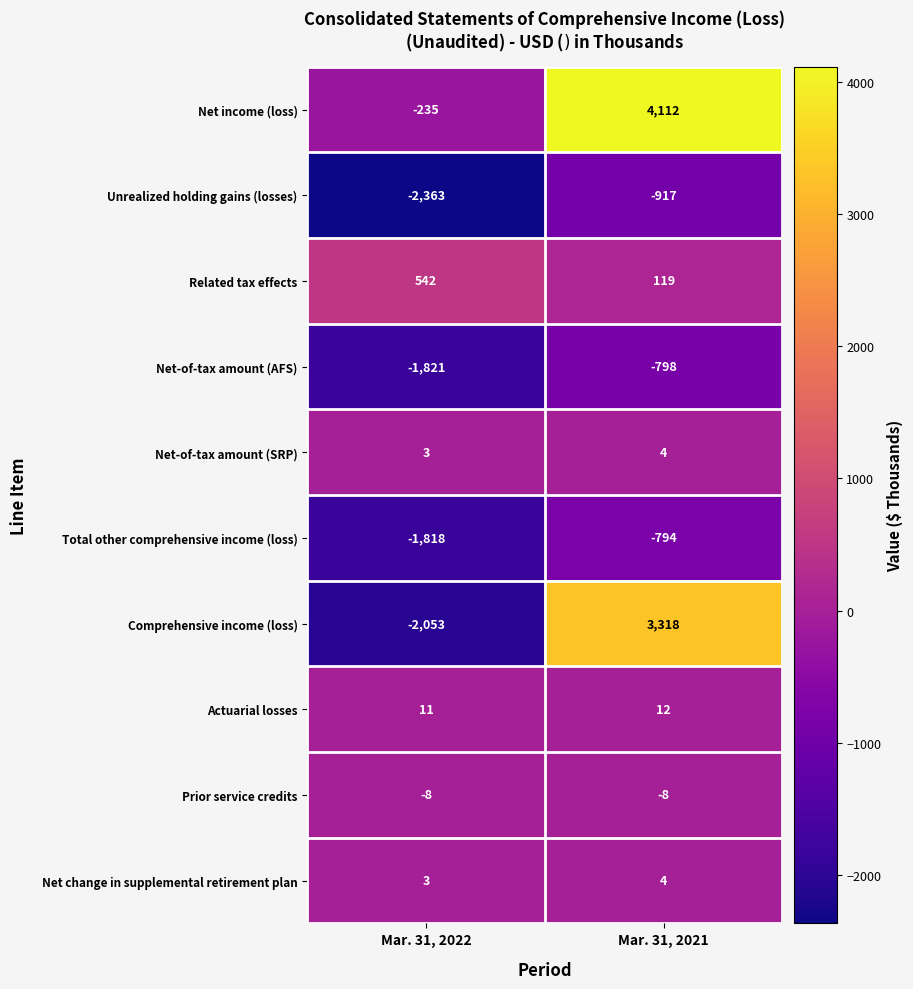

Rank the categories by Related tax effects value from lowest to highest.

Mar. 31, 2021, Mar. 31, 2022